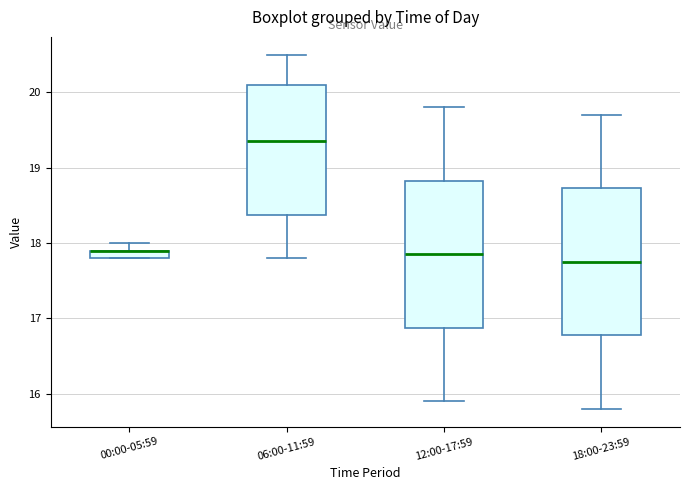

Where does the upper whisker of the box for 12:00-17:59 end on the y-axis? The values are not printed on the chart, so give them approximately, as read against the axis.

19.8